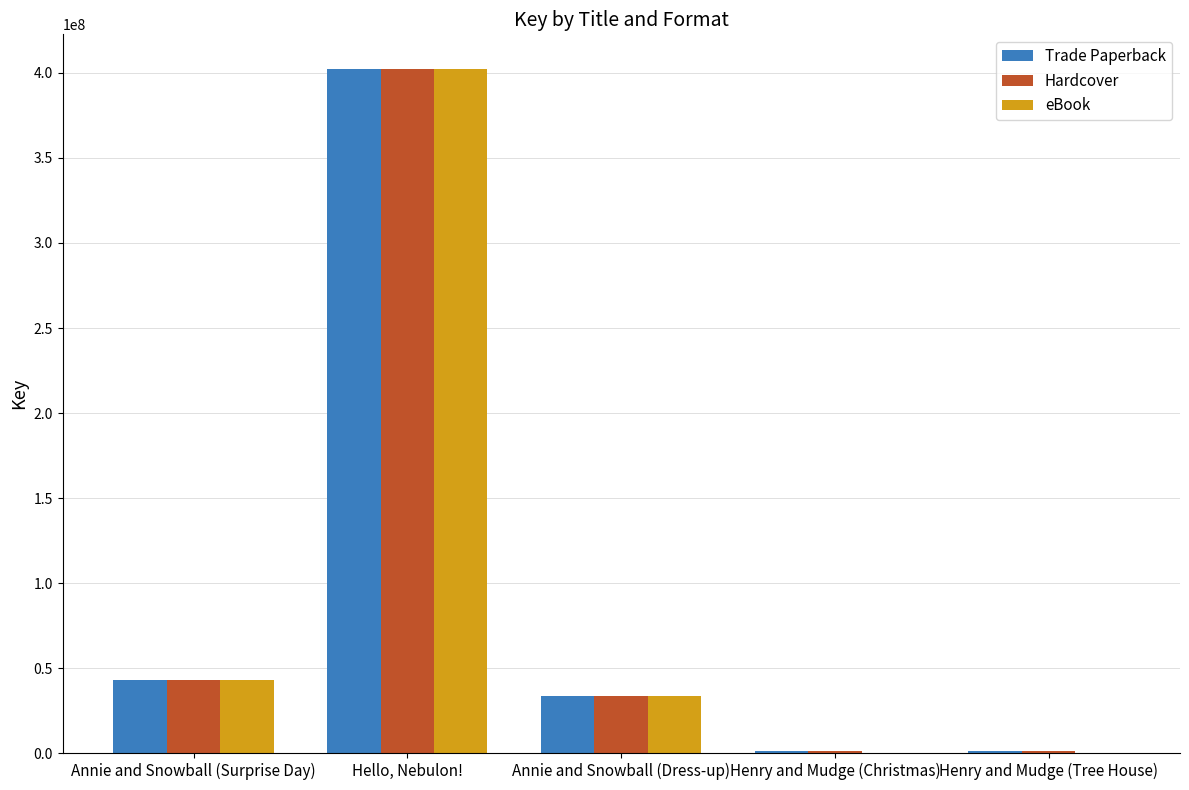

At which category is the sum across all series the highest?

Hello, Nebulon!